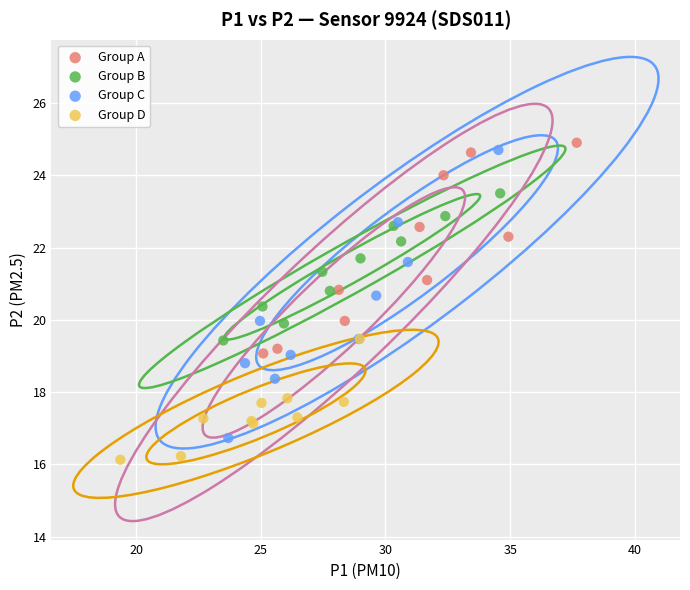

Which series has the largest Y range (max minus min)?

Group C